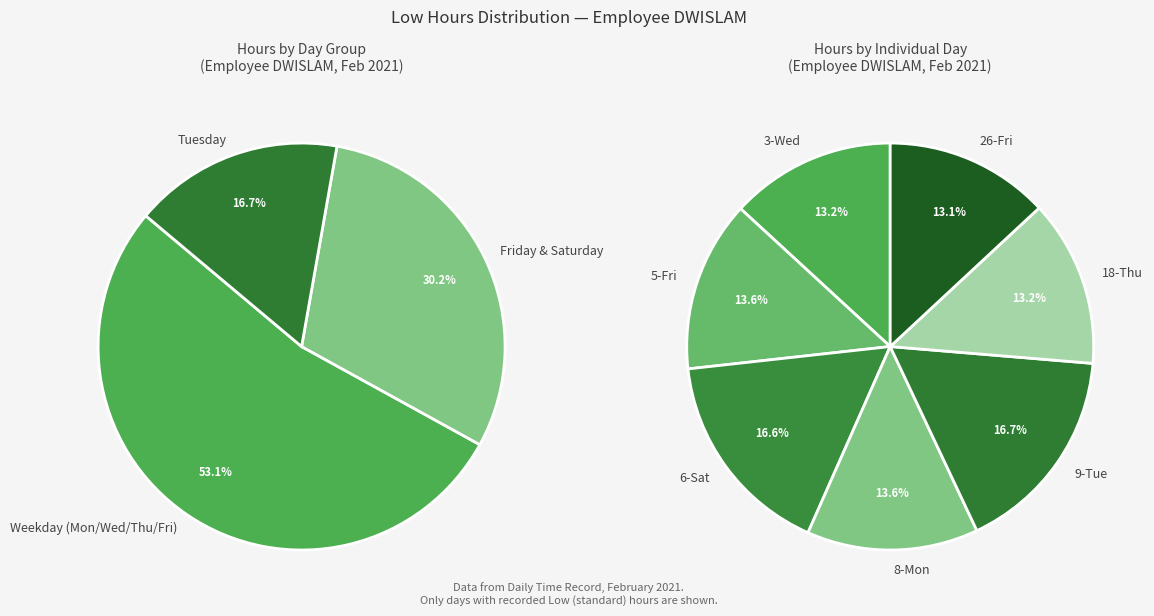

What percentage is the 3-Wed slice, to the nearest percent?

13%